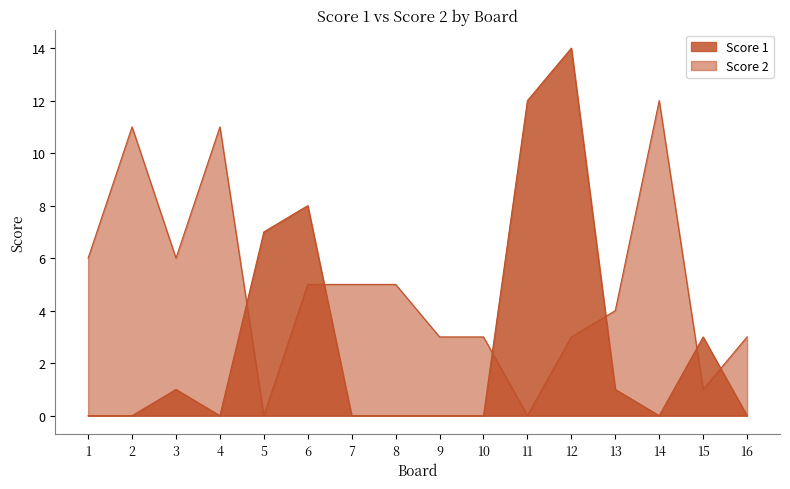

The Score 1 series shows 0 at 2. True or false?

True